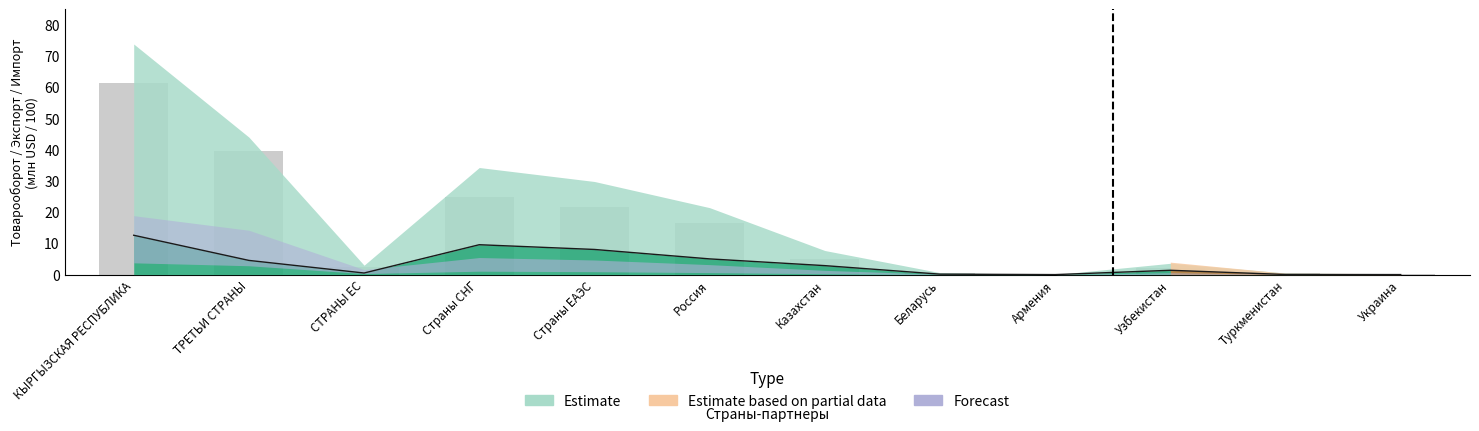

Rank the categories by value from lowest to highest.

Армения, Украина, Туркменистан, Беларусь, Узбекистан, СТРАНЫ ЕС, Казахстан, Россия, Страны ЕАЭС, Страны СНГ, ТРЕТЬИ СТРАНЫ, КЫРГЫЗСКАЯ РЕСПУБЛИКА